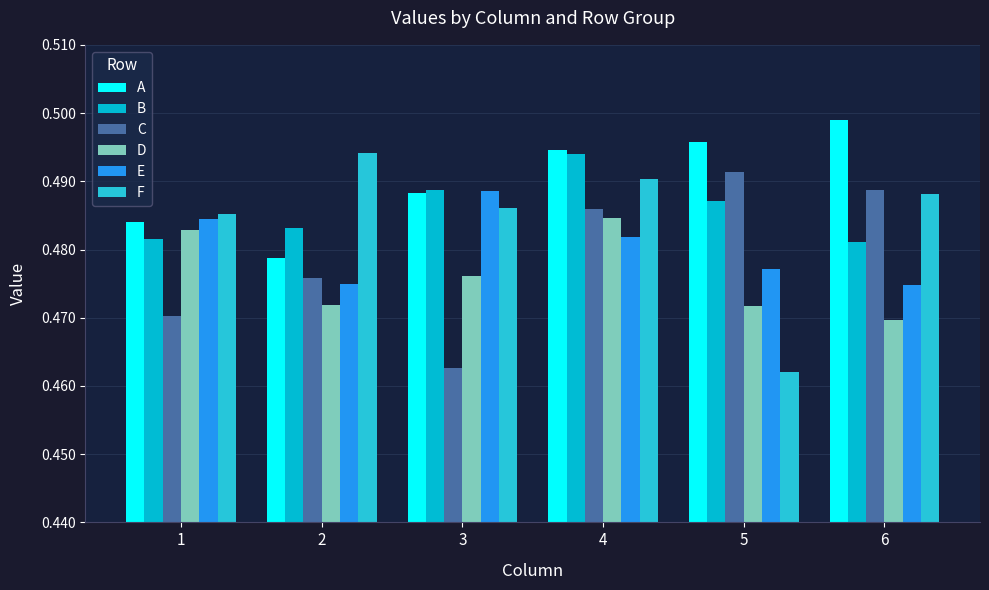

At which category is the sum across all series the highest?

4